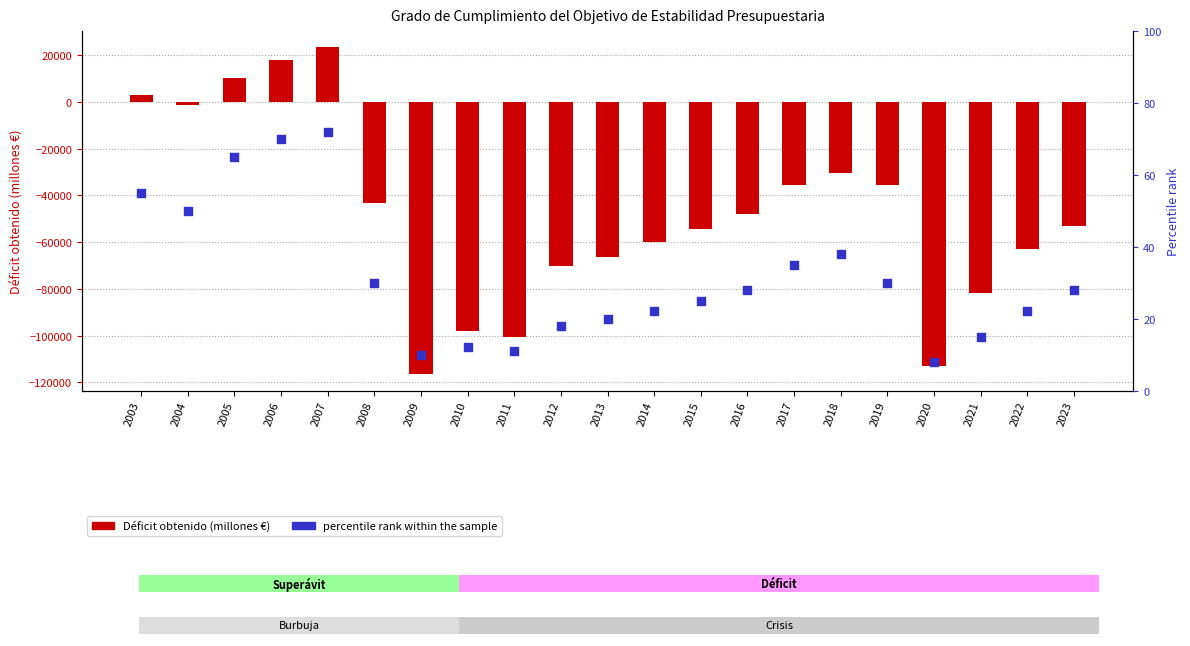

At which category is the sum across all series the highest?

2007